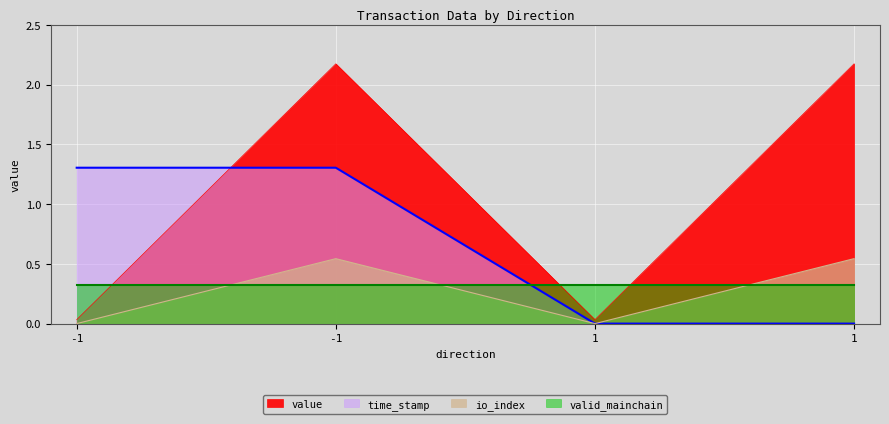

At which category does value reach its first local peak?

-1